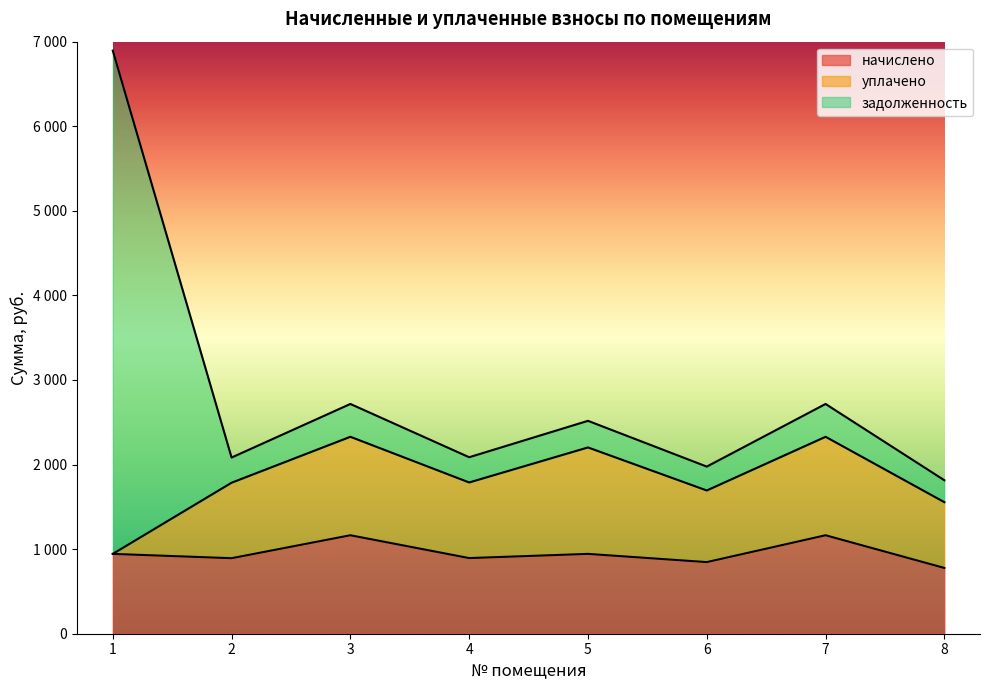

What are all the series names shown in the legend?

начислено, уплачено, задолженность